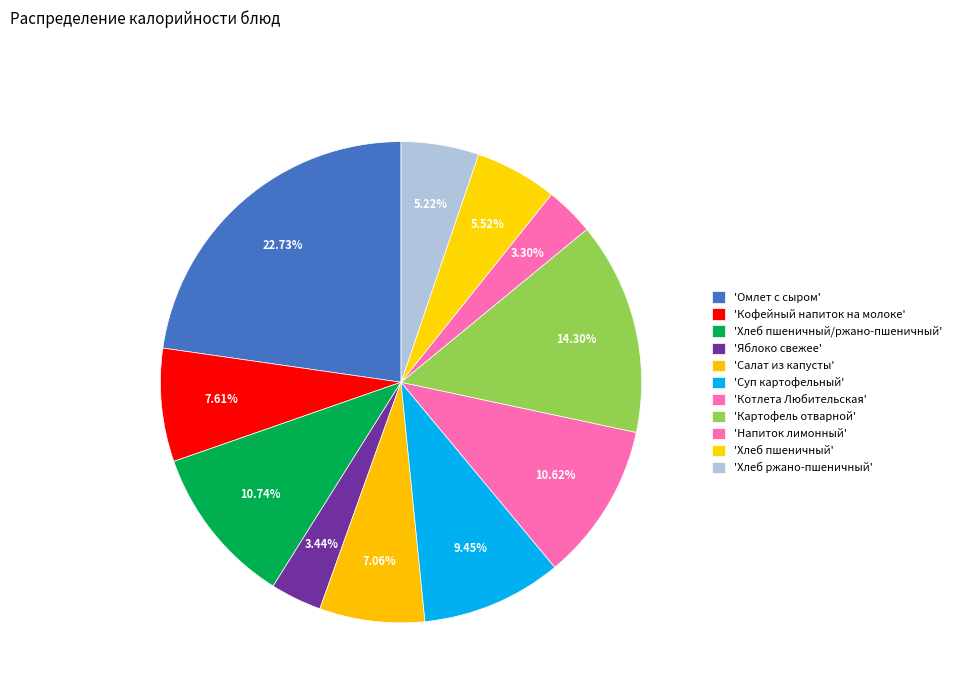

How many segments does this pie chart have?

11